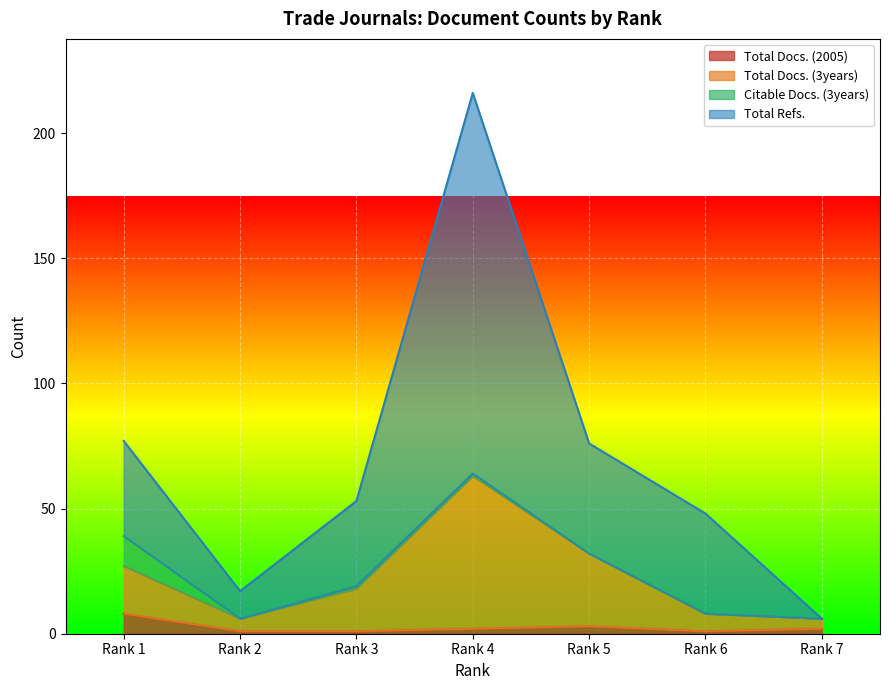

Is the value of Total Docs. (2005) at Rank 6 greater than the value of Total Refs. at Rank 5?

No